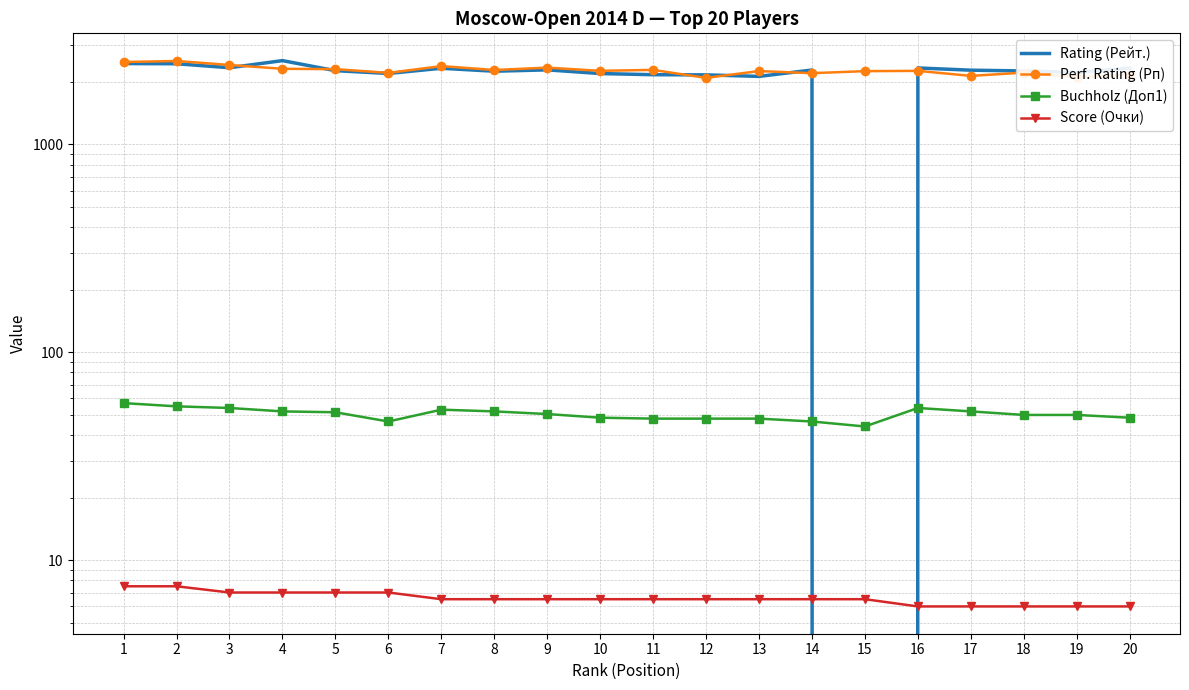

What is the difference between the maximum and minimum values in the Score (Очки) series?

1.5